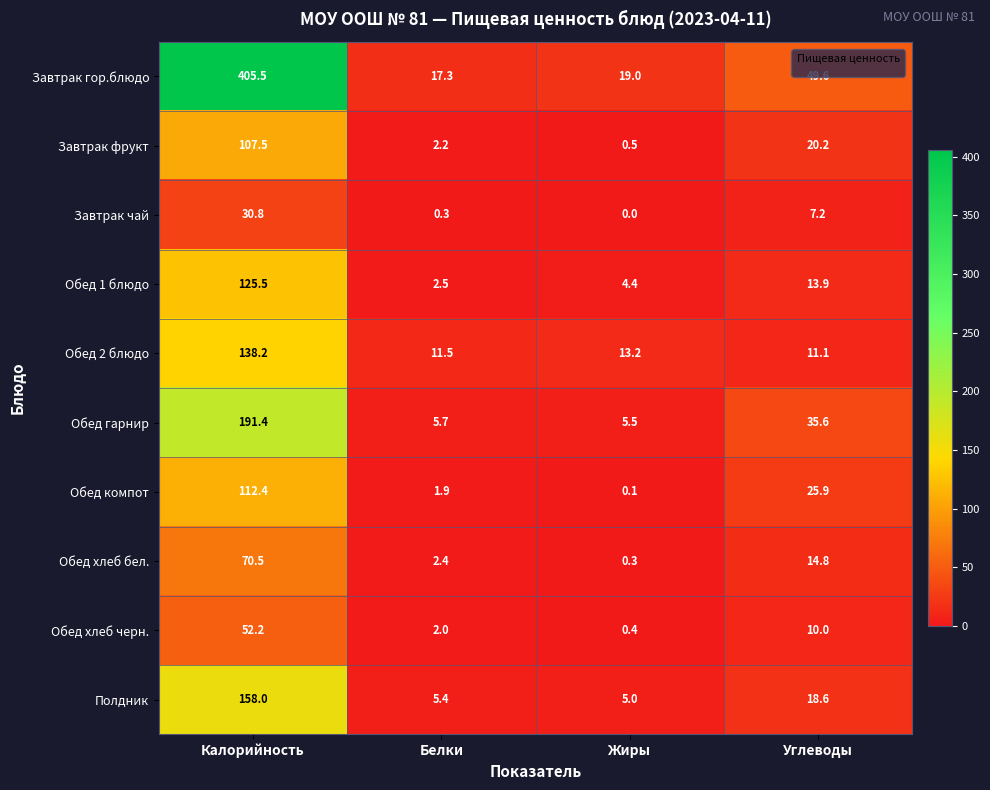

List the series in order of their peak value, highest first.

Завтрак гор.блюдо, Обед гарнир, Полдник, Обед 2 блюдо, Обед 1 блюдо, Обед компот, Завтрак фрукт, Обед хлеб бел., Обед хлеб черн., Завтрак чай